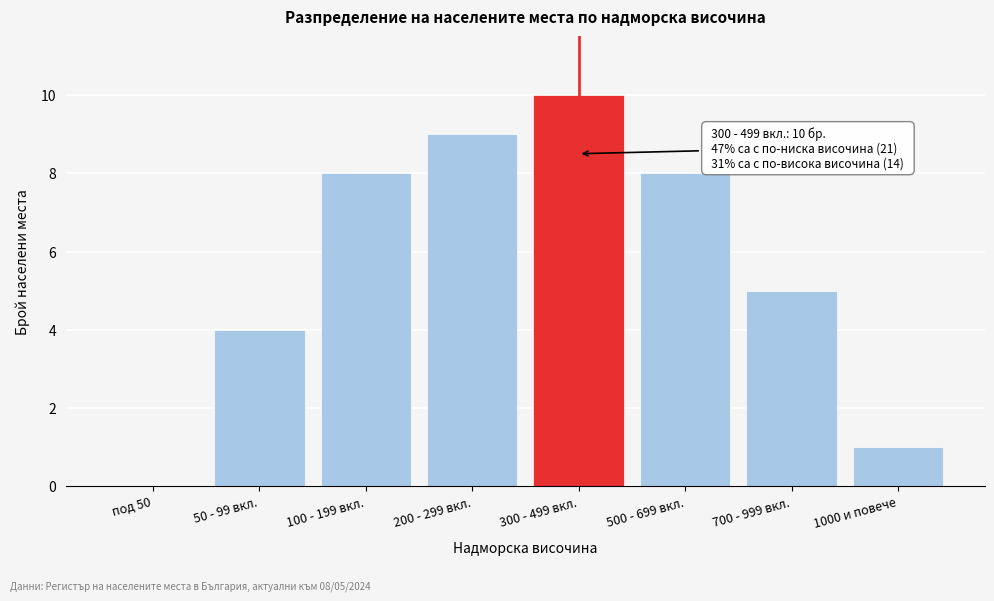

Reading right to left, transcribe all the data shown in this chart.

1000 и повече=1	700 - 999 вкл.=5	500 - 699 вкл.=8	300 - 499 вкл.=10	200 - 299 вкл.=9	100 - 199 вкл.=8	50 - 99 вкл.=4	под 50=0